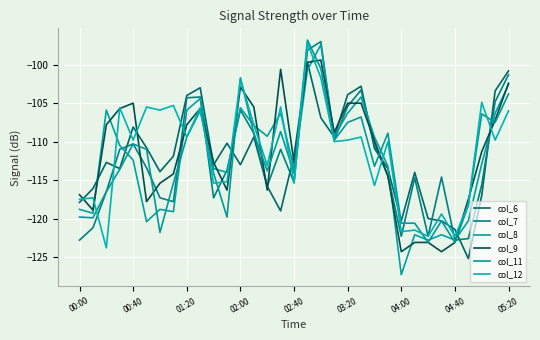

What is the minimum value shown in the chart?

-127.3